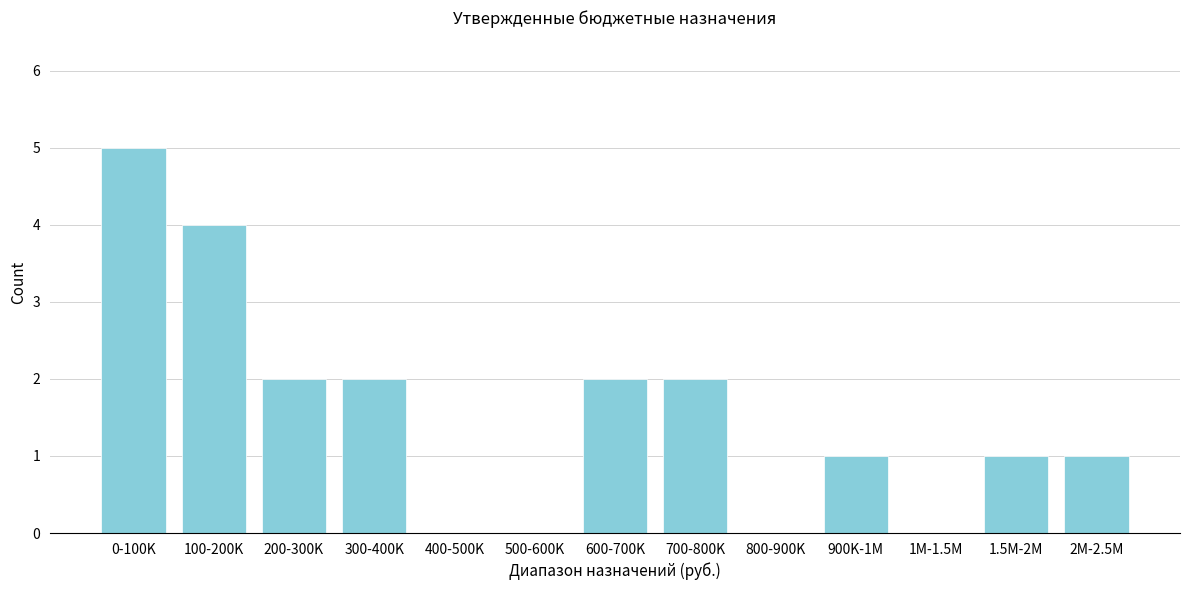

Reading left to right, list all the values displayed in this chart.

0-100K=5	100-200K=4	200-300K=2	300-400K=2	400-500K=0	500-600K=0	600-700K=2	700-800K=2	800-900K=0	900K-1M=1	1M-1.5M=0	1.5M-2M=1	2M-2.5M=1